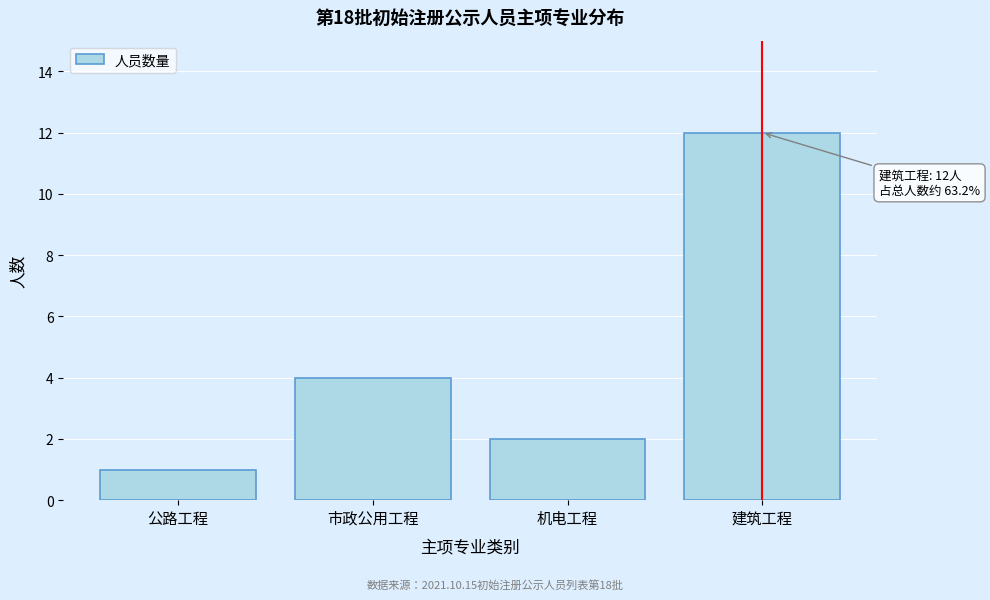

Reading left to right, transcribe all the data shown in this chart.

1	4	2	12